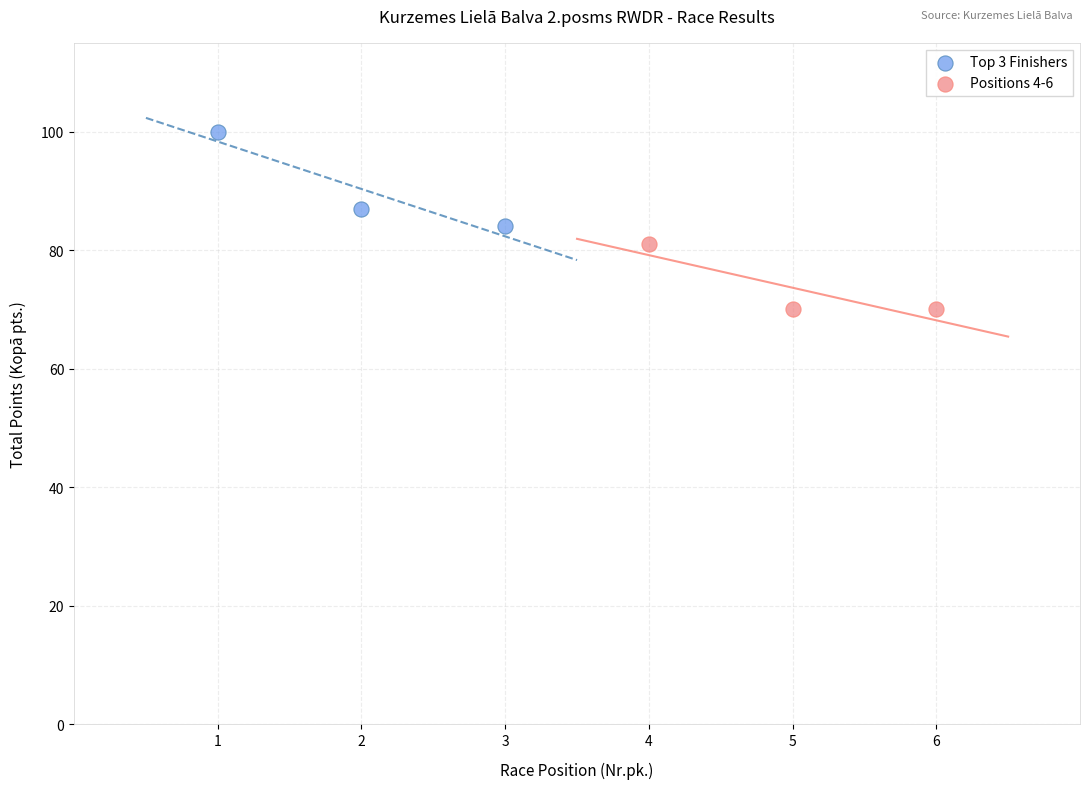

Which series contains the lowest Y value?

Positions 4-6